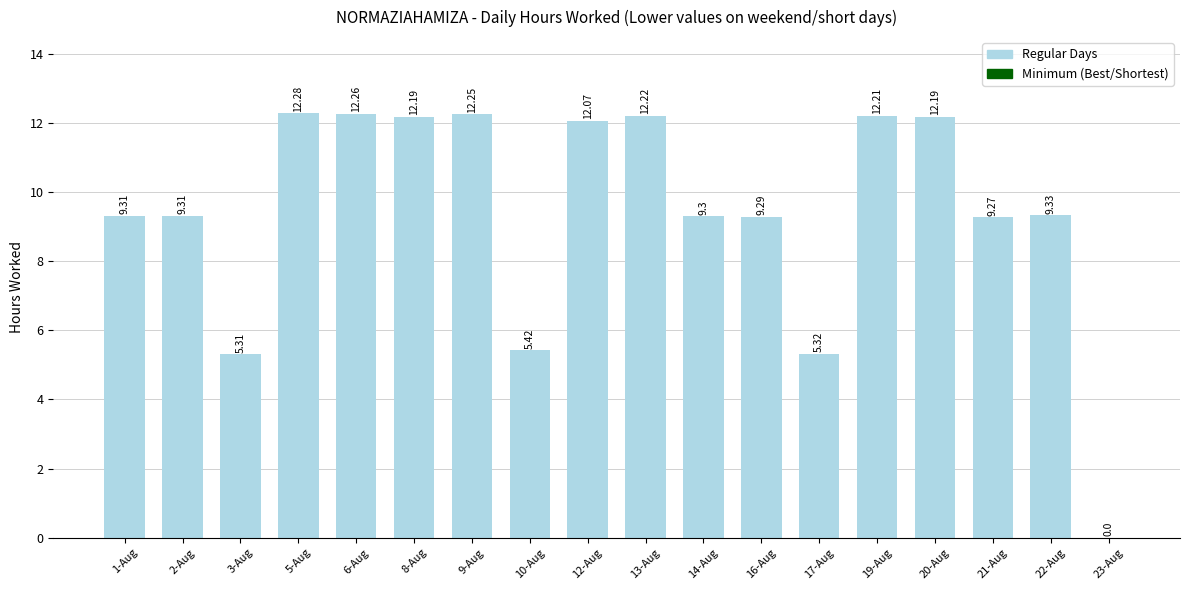

Between 22-Aug and 12-Aug, which is larger?

12-Aug